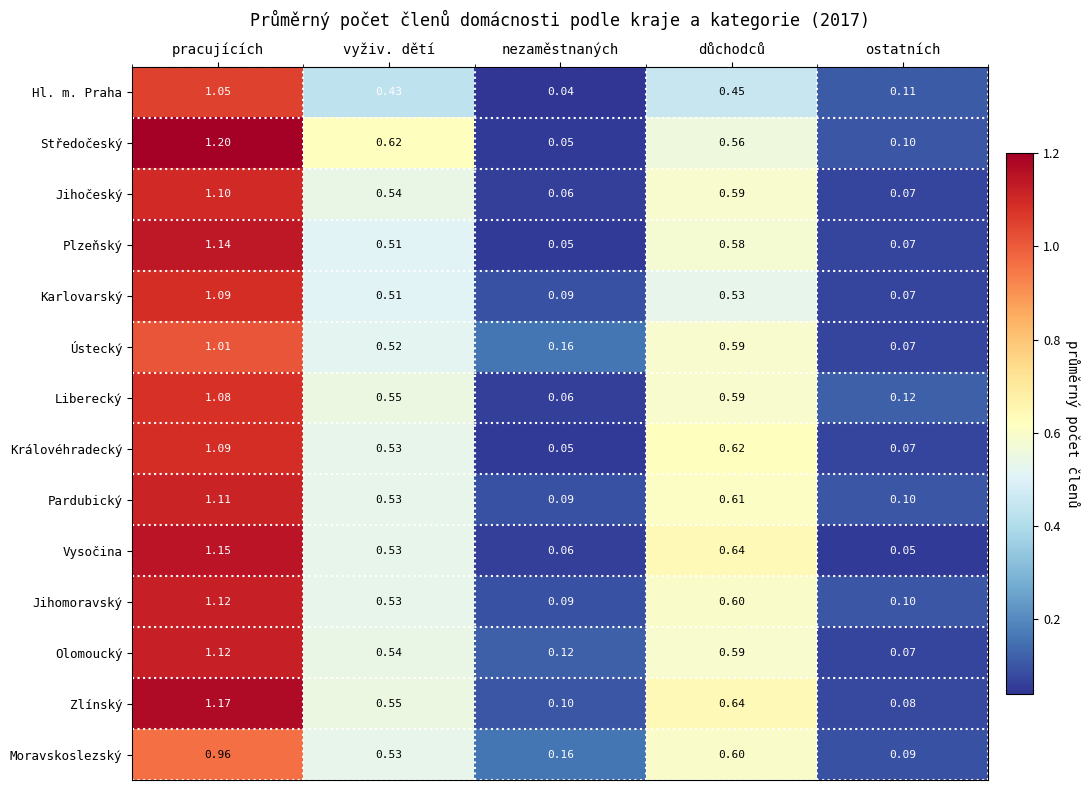

How many categories are shown in the chart?

5